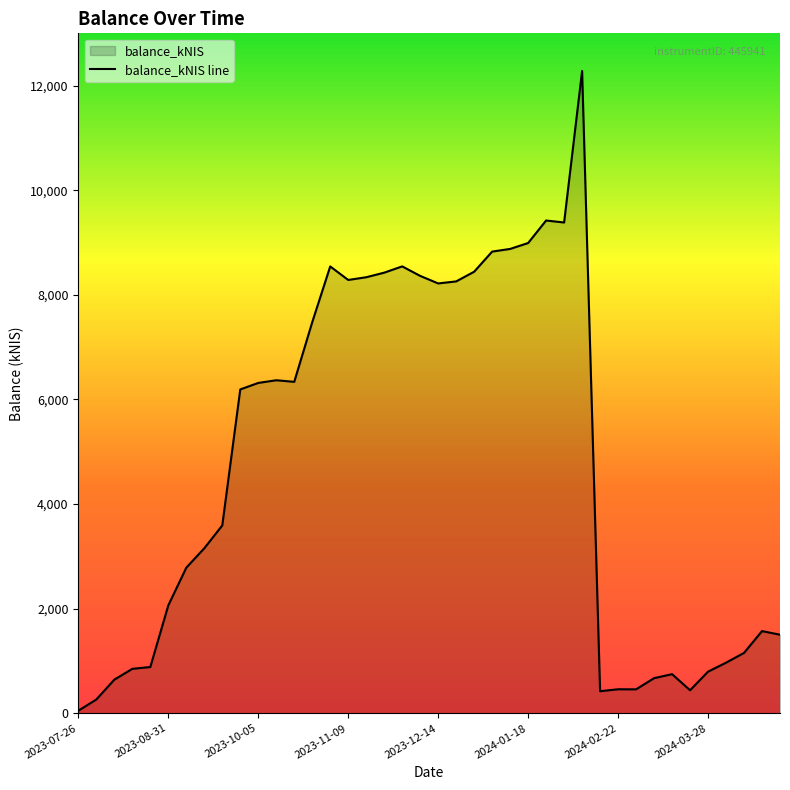

What is the value of the 12th point from the left?

6367.6